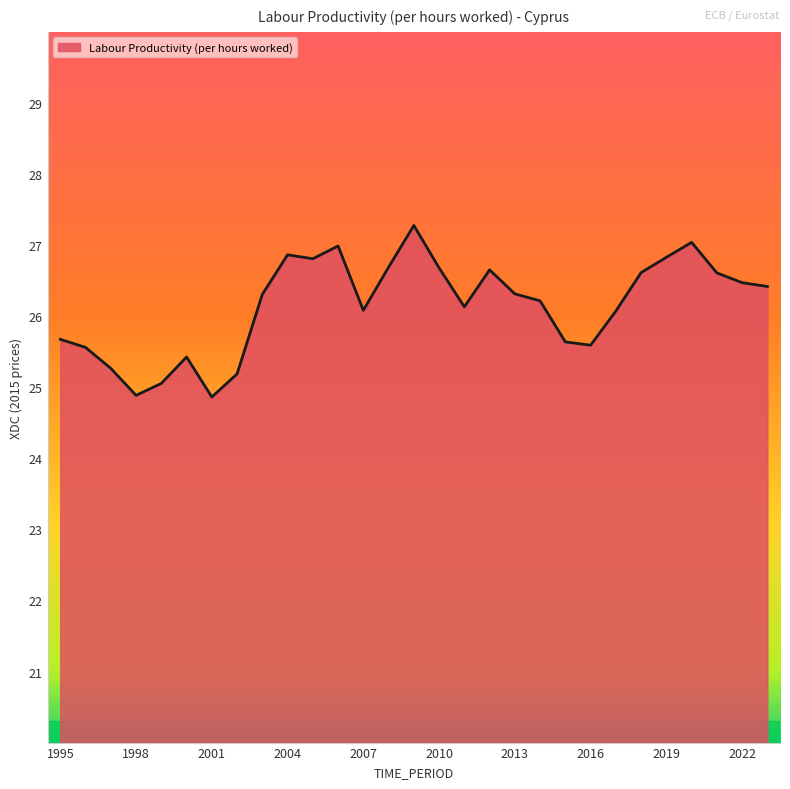

What is the smallest value displayed?

24.9